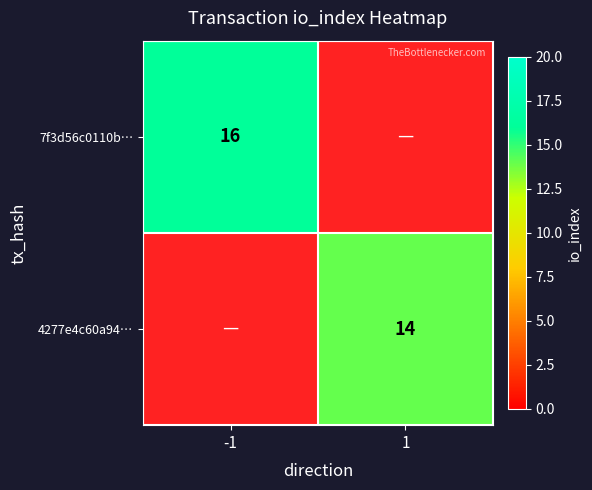

True or false: 7f3d56c0110b… has a value of 16 at -1.

True